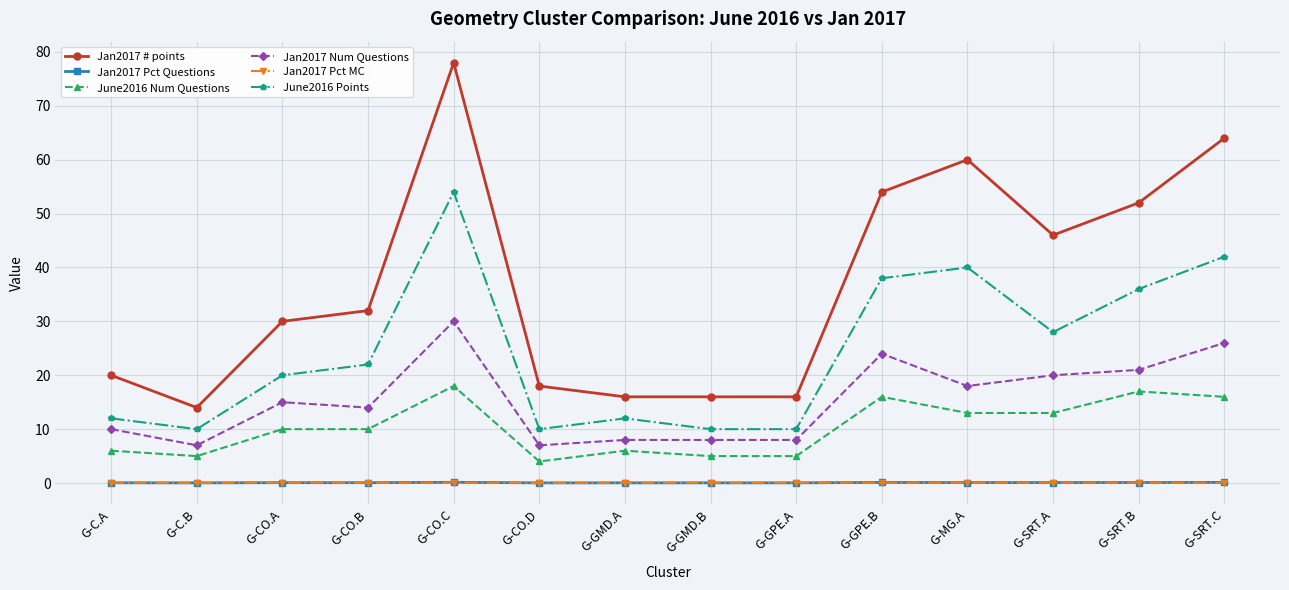

In Jan2017 # points, how many points are higher than both neighbors (excluding endpoints)?

2